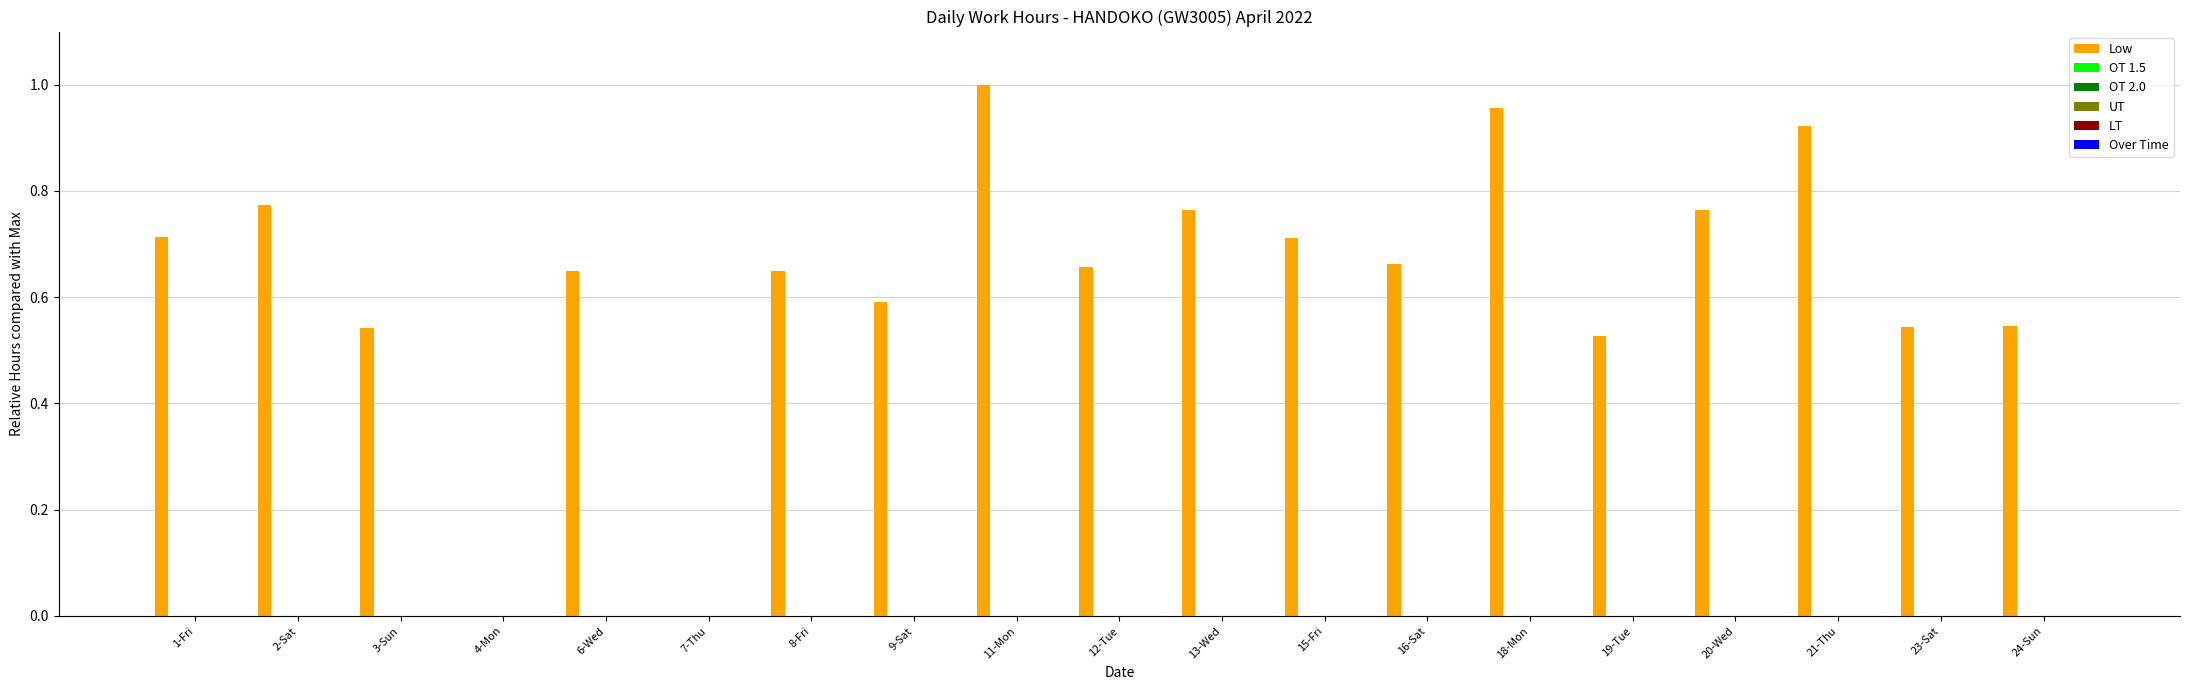

What is the sum of all values?

12.0